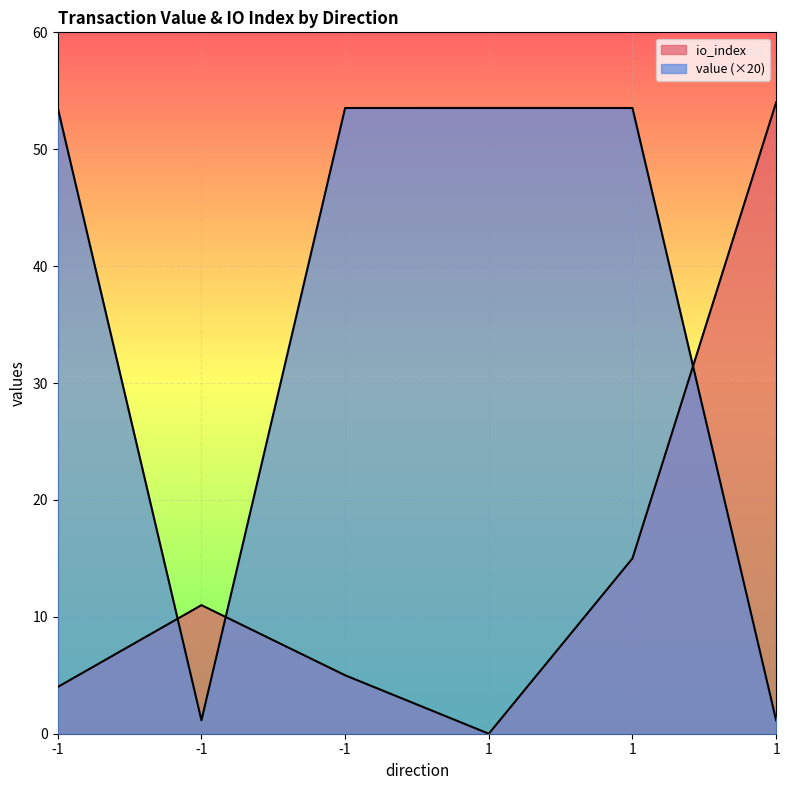

Which series ends up on top after the final intersection of value and io_index?

io_index